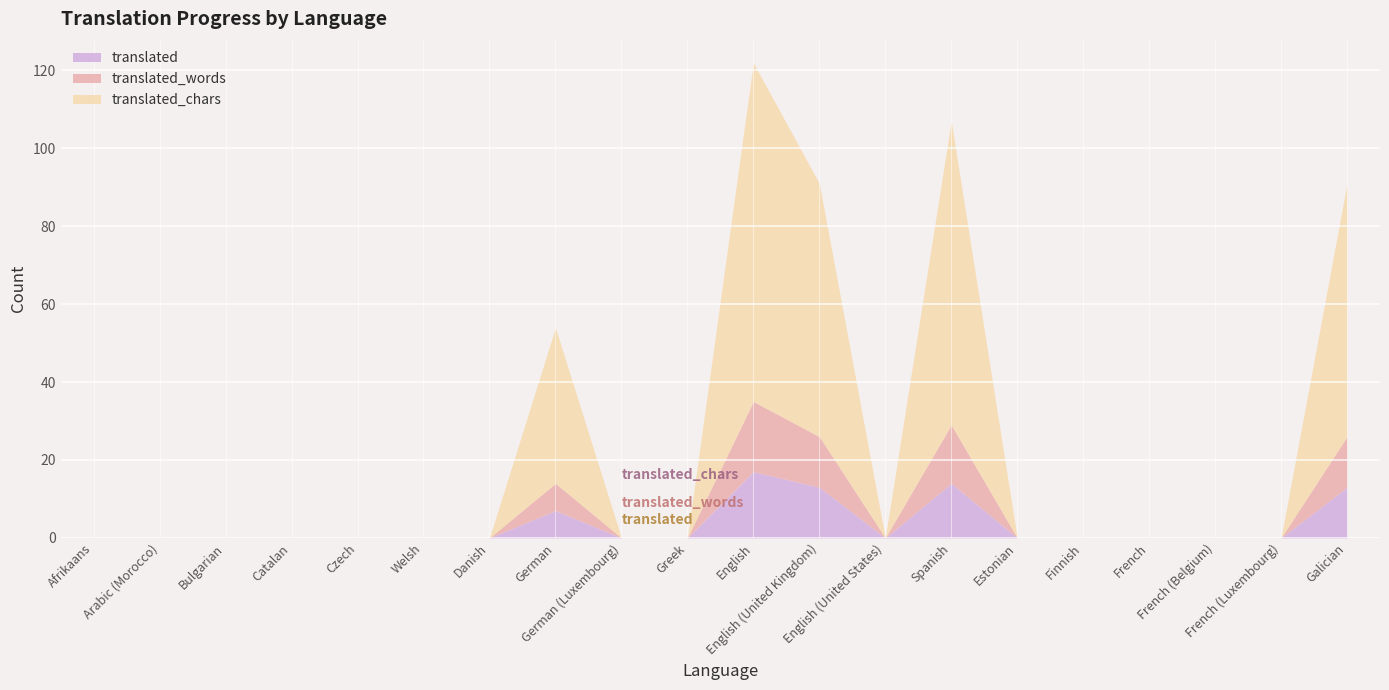

True or false: translated_words has a value of 0 at English (United States).

True